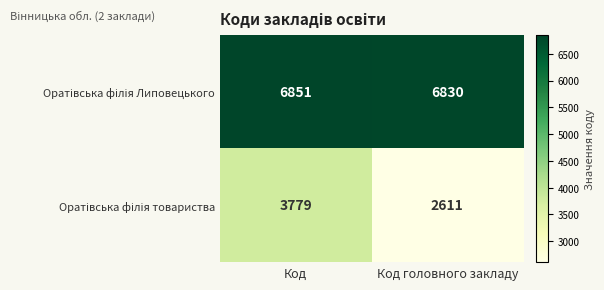

What is the spread (max minus min) of values at Код головного закладу?

4219